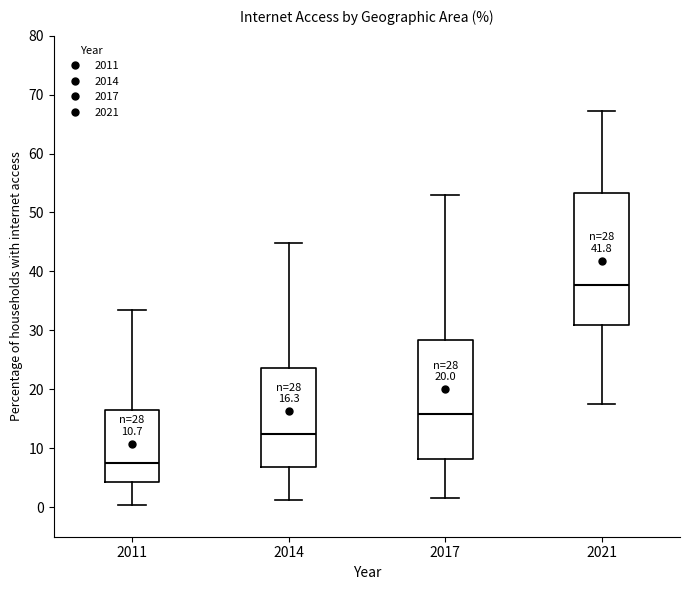

Which box is the tallest, from its lower edge to its upper edge?

2021